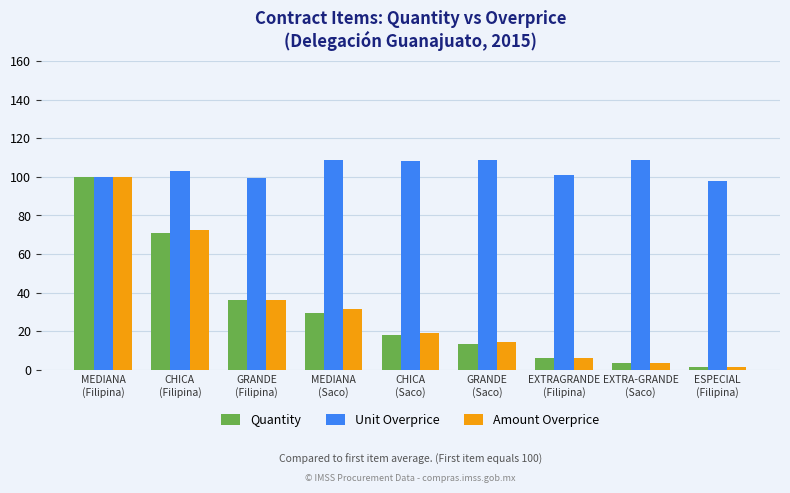

What is the greatest value displayed?

108.7